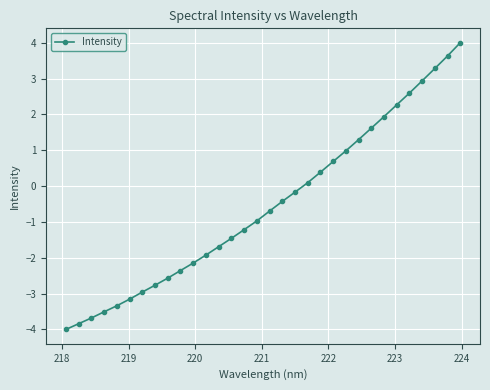

How many lines are shown in the chart?

1